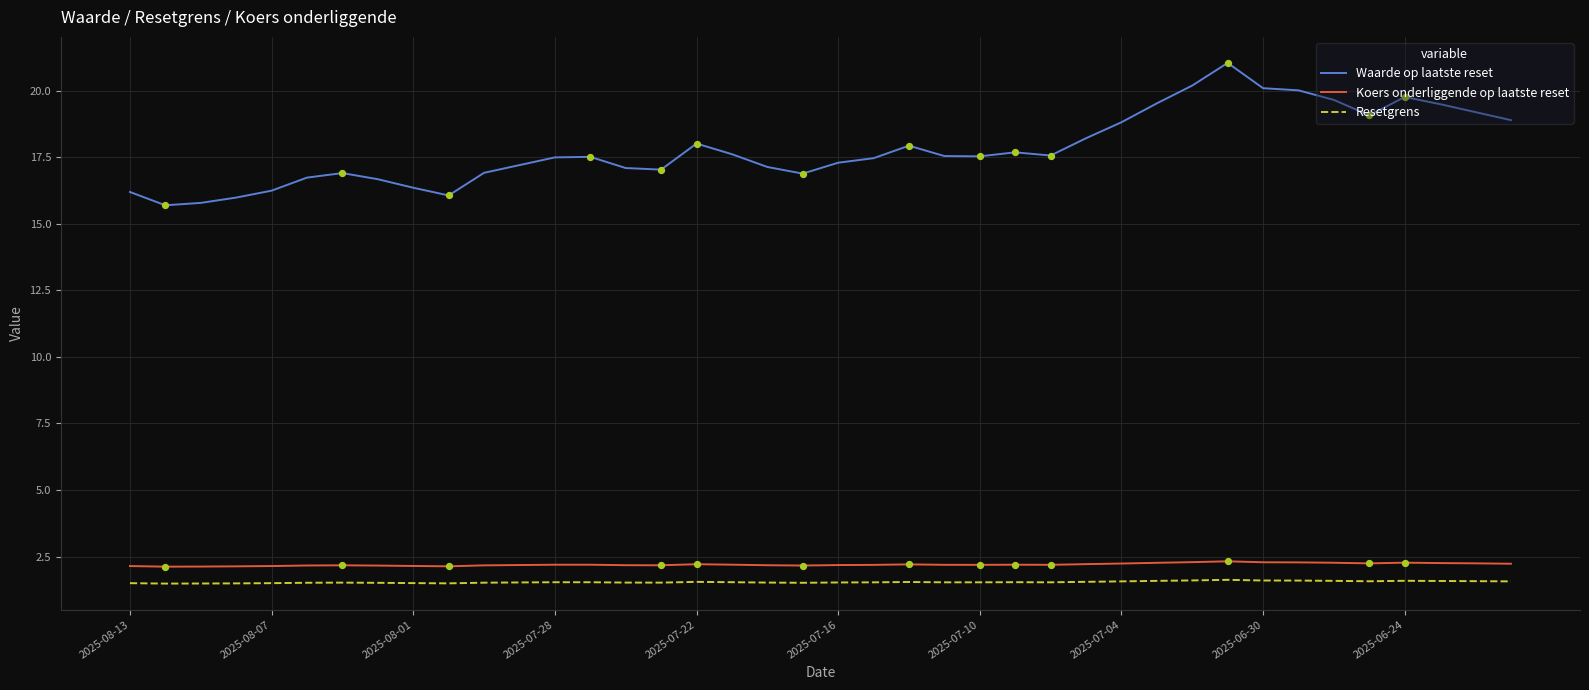

What are all the series names shown in the legend?

Waarde op laatste reset, Koers onderliggende op laatste reset, Resetgrens